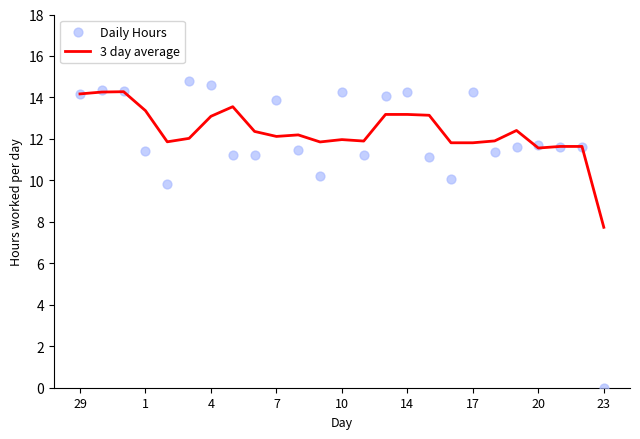

What are all the series names shown in the legend?

3 day average, Daily Hours